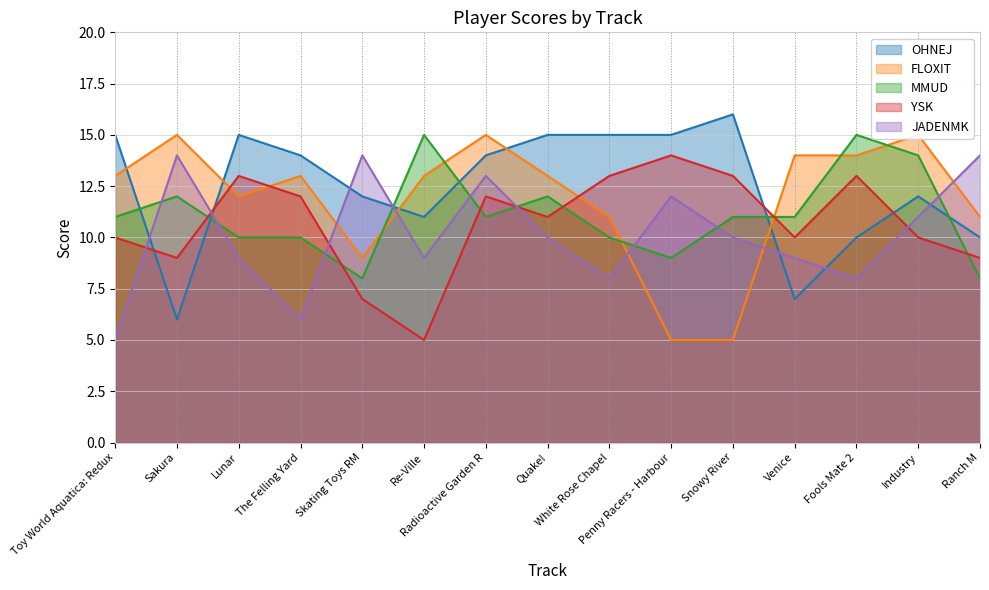

What is the average value of the MMUD series?

11